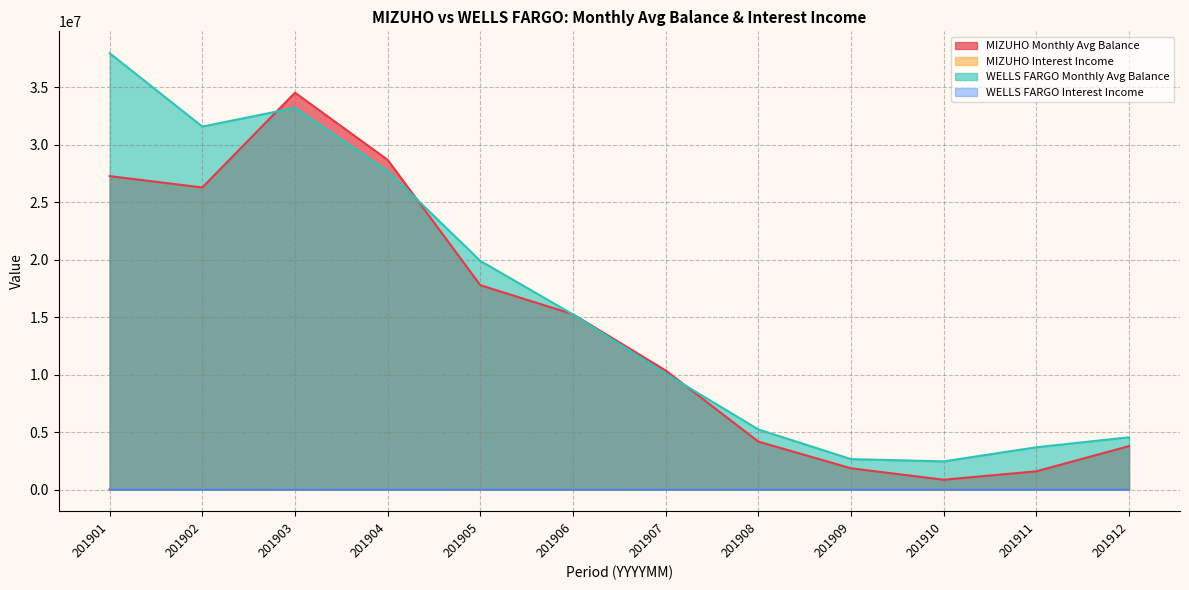

True or false: MIZUHO Monthly Avg Balance has a value of 34539973.7 at 201903.

True